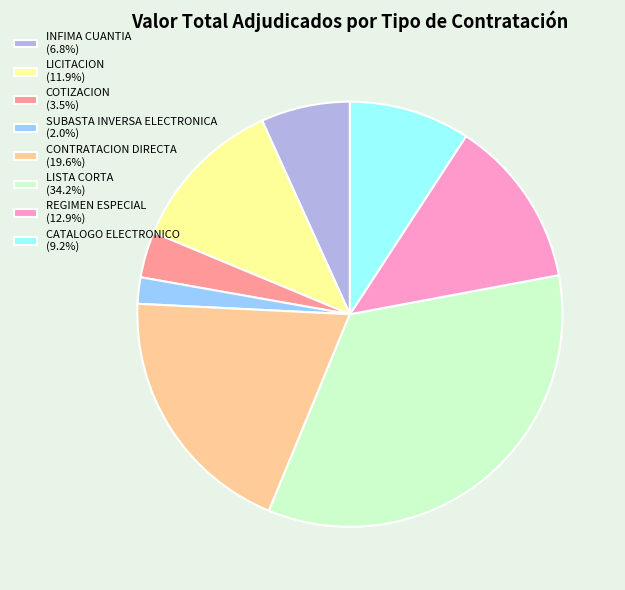

What is the ratio of the value at COTIZACION to the value at LISTA CORTA?

0.1